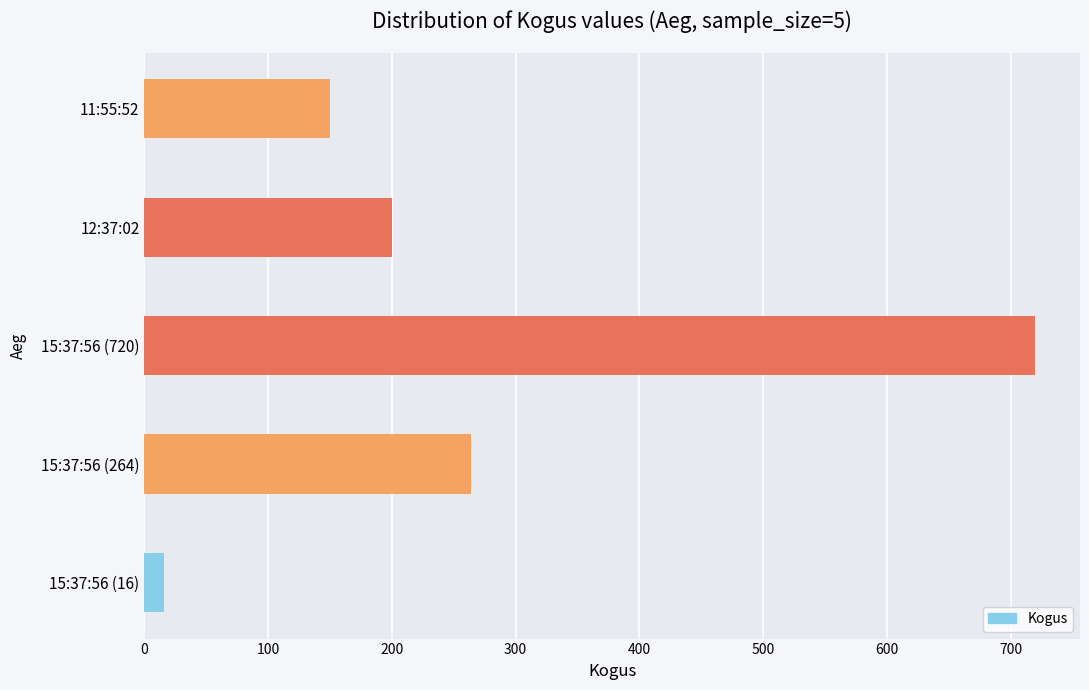

List the labels in order of value, smallest first.

15:37:56 (16), 11:55:52, 12:37:02, 15:37:56 (264), 15:37:56 (720)